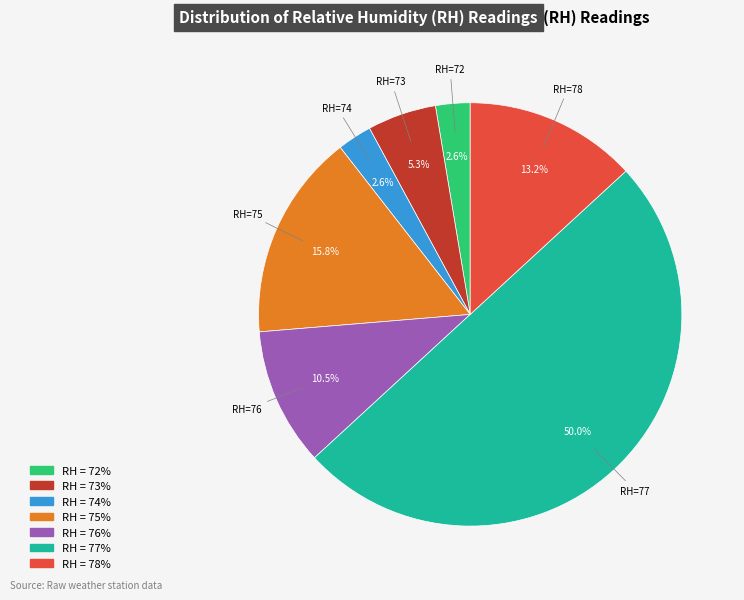

What is the total percentage of RH = 74% and RH = 75%?

18.4%